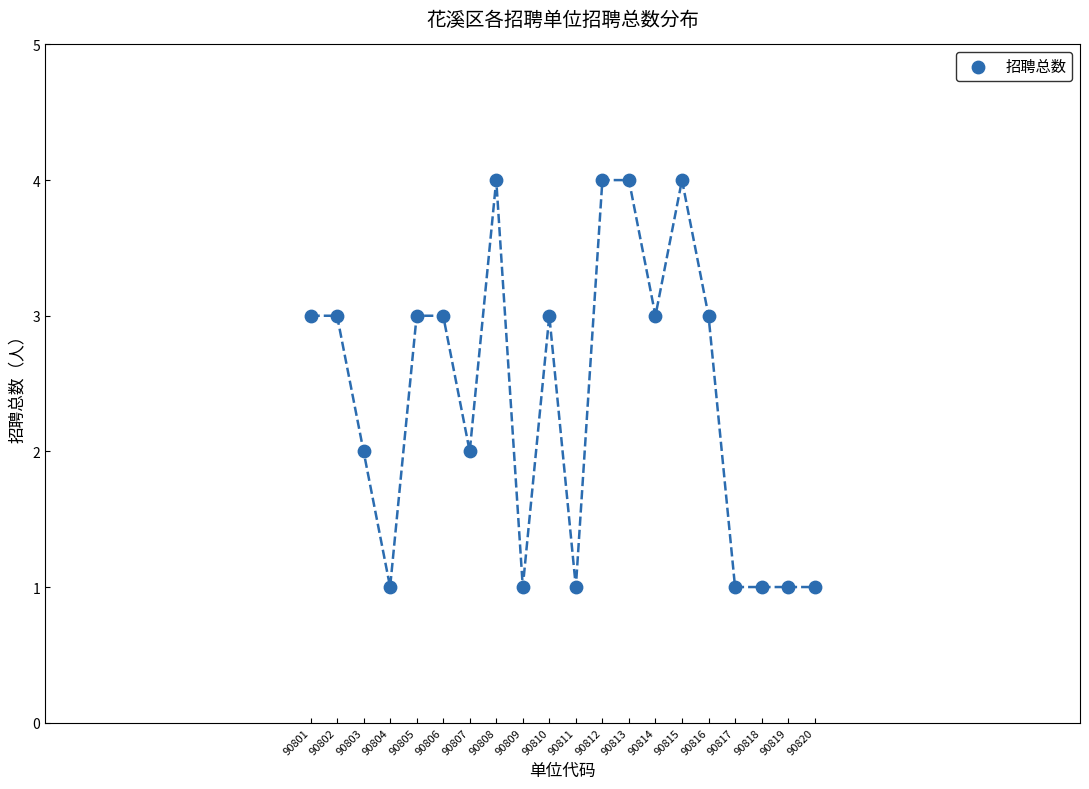

What is the range of Y values (max minus min)?

3